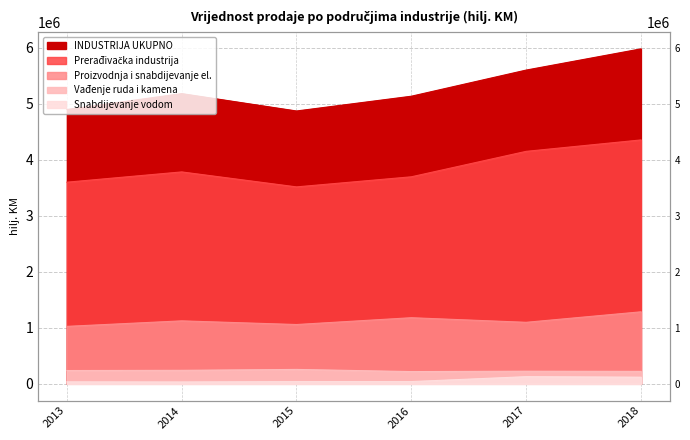

What is the maximum value for Proizvodnja i snabdijevanje el.?

1286383